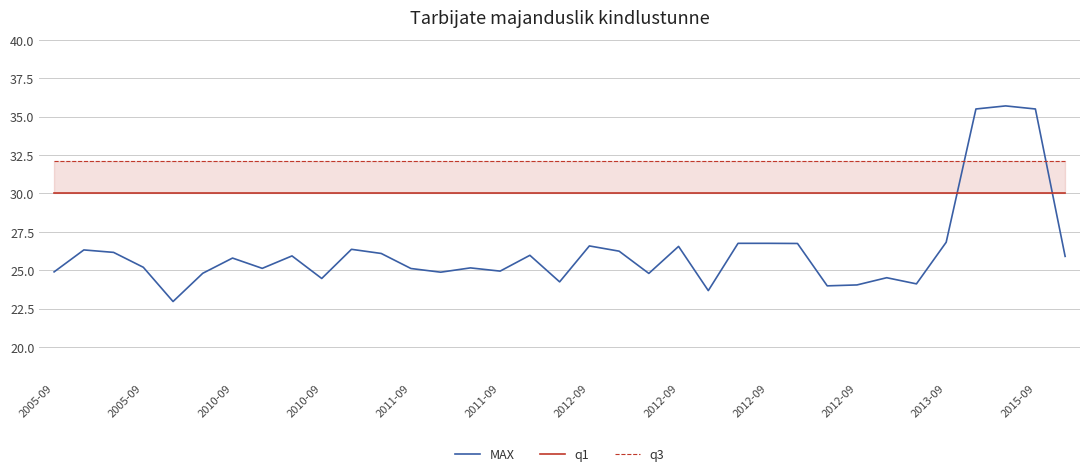

What is the approximate value of q1 at 31?

30.0